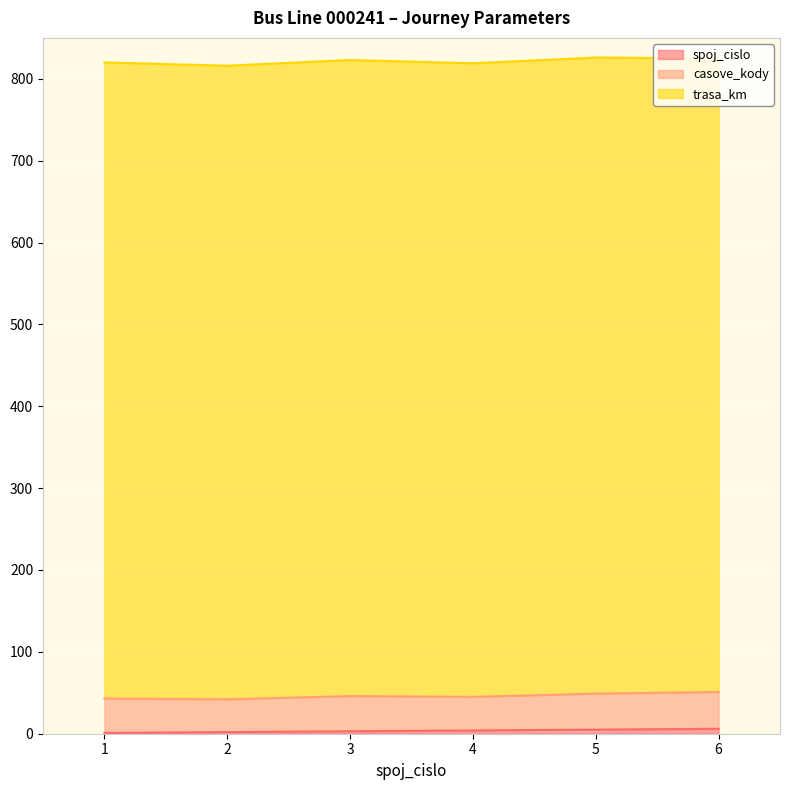

At how many categories does at least one series exceed 288?

6